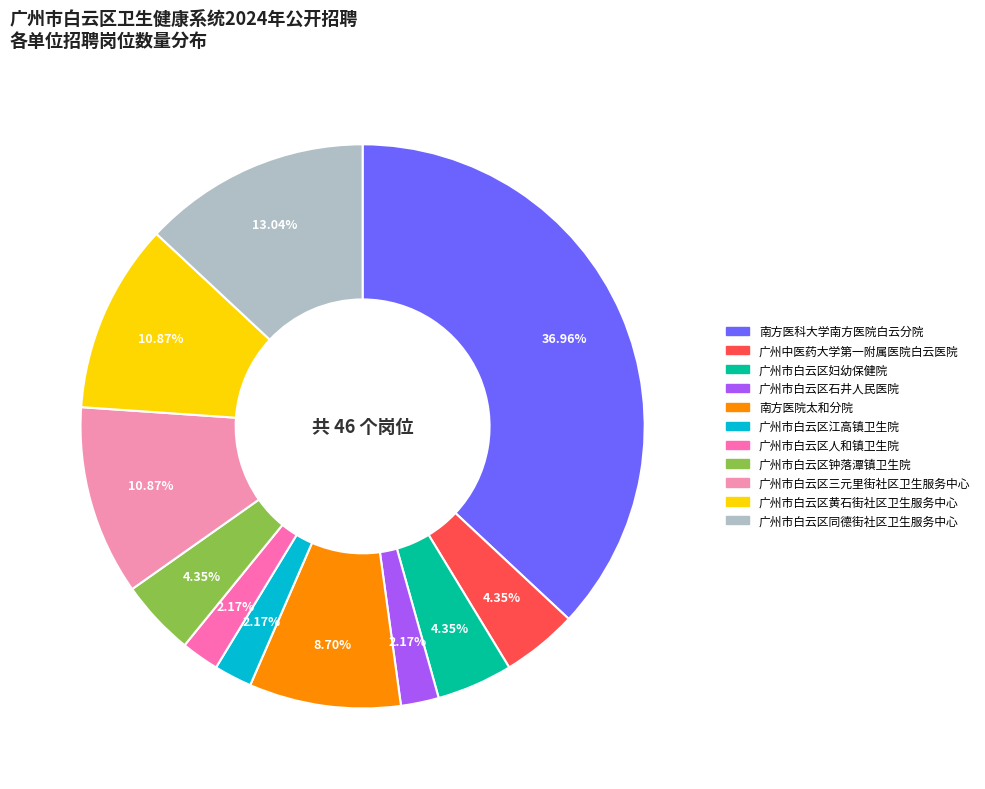

What percentage is the 南方医院太和分院 slice, to the nearest percent?

9%